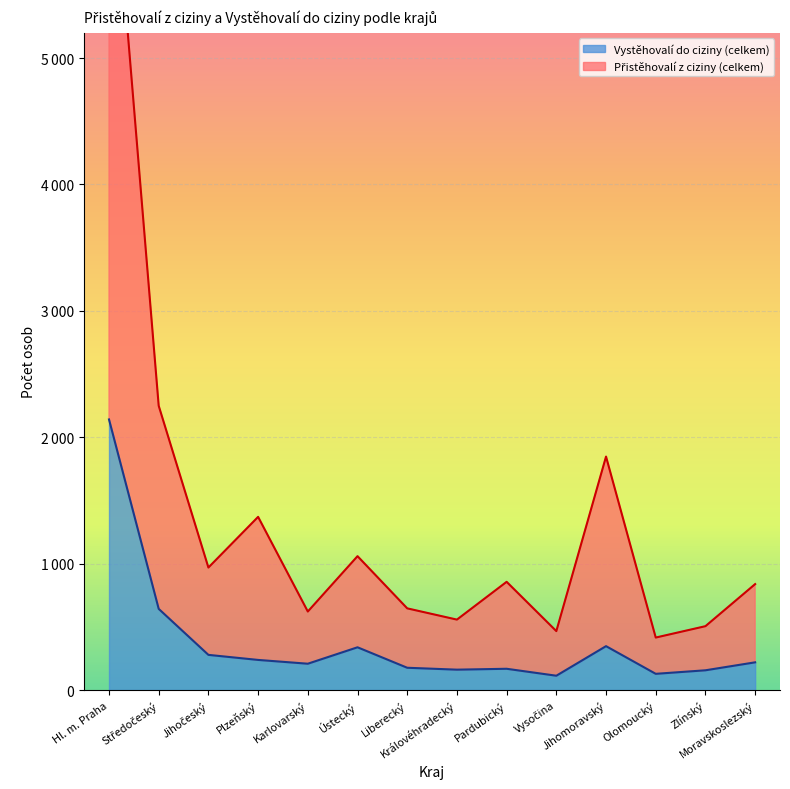

What is the total value across all series at Liberecký?

822